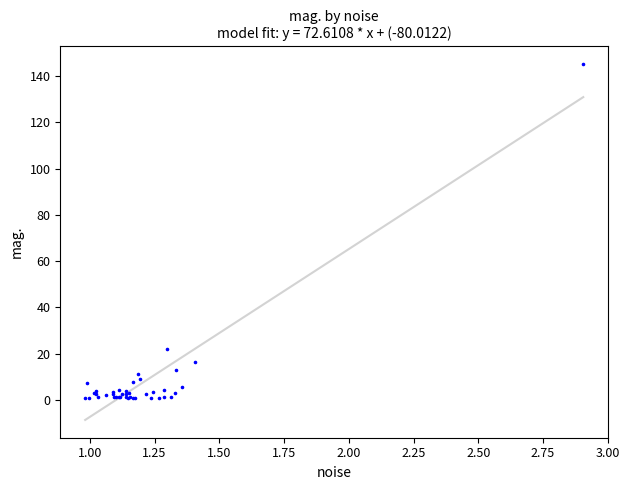

What Y value in the scatter plot is closest to 72?

21.8